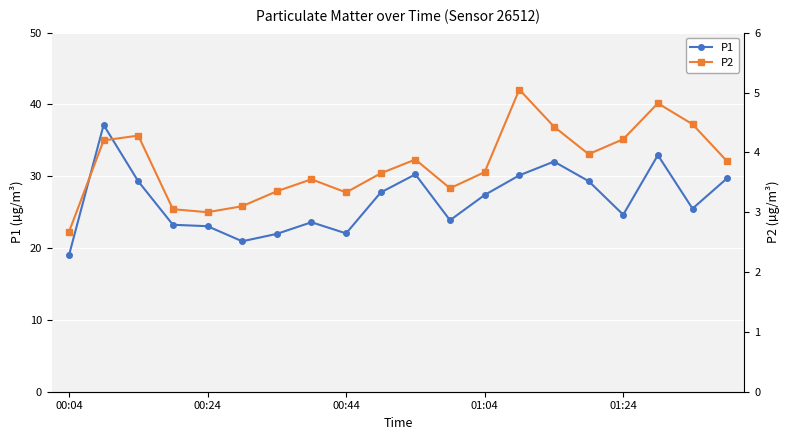

True or false: P2 and P1 intersect in this chart.

False